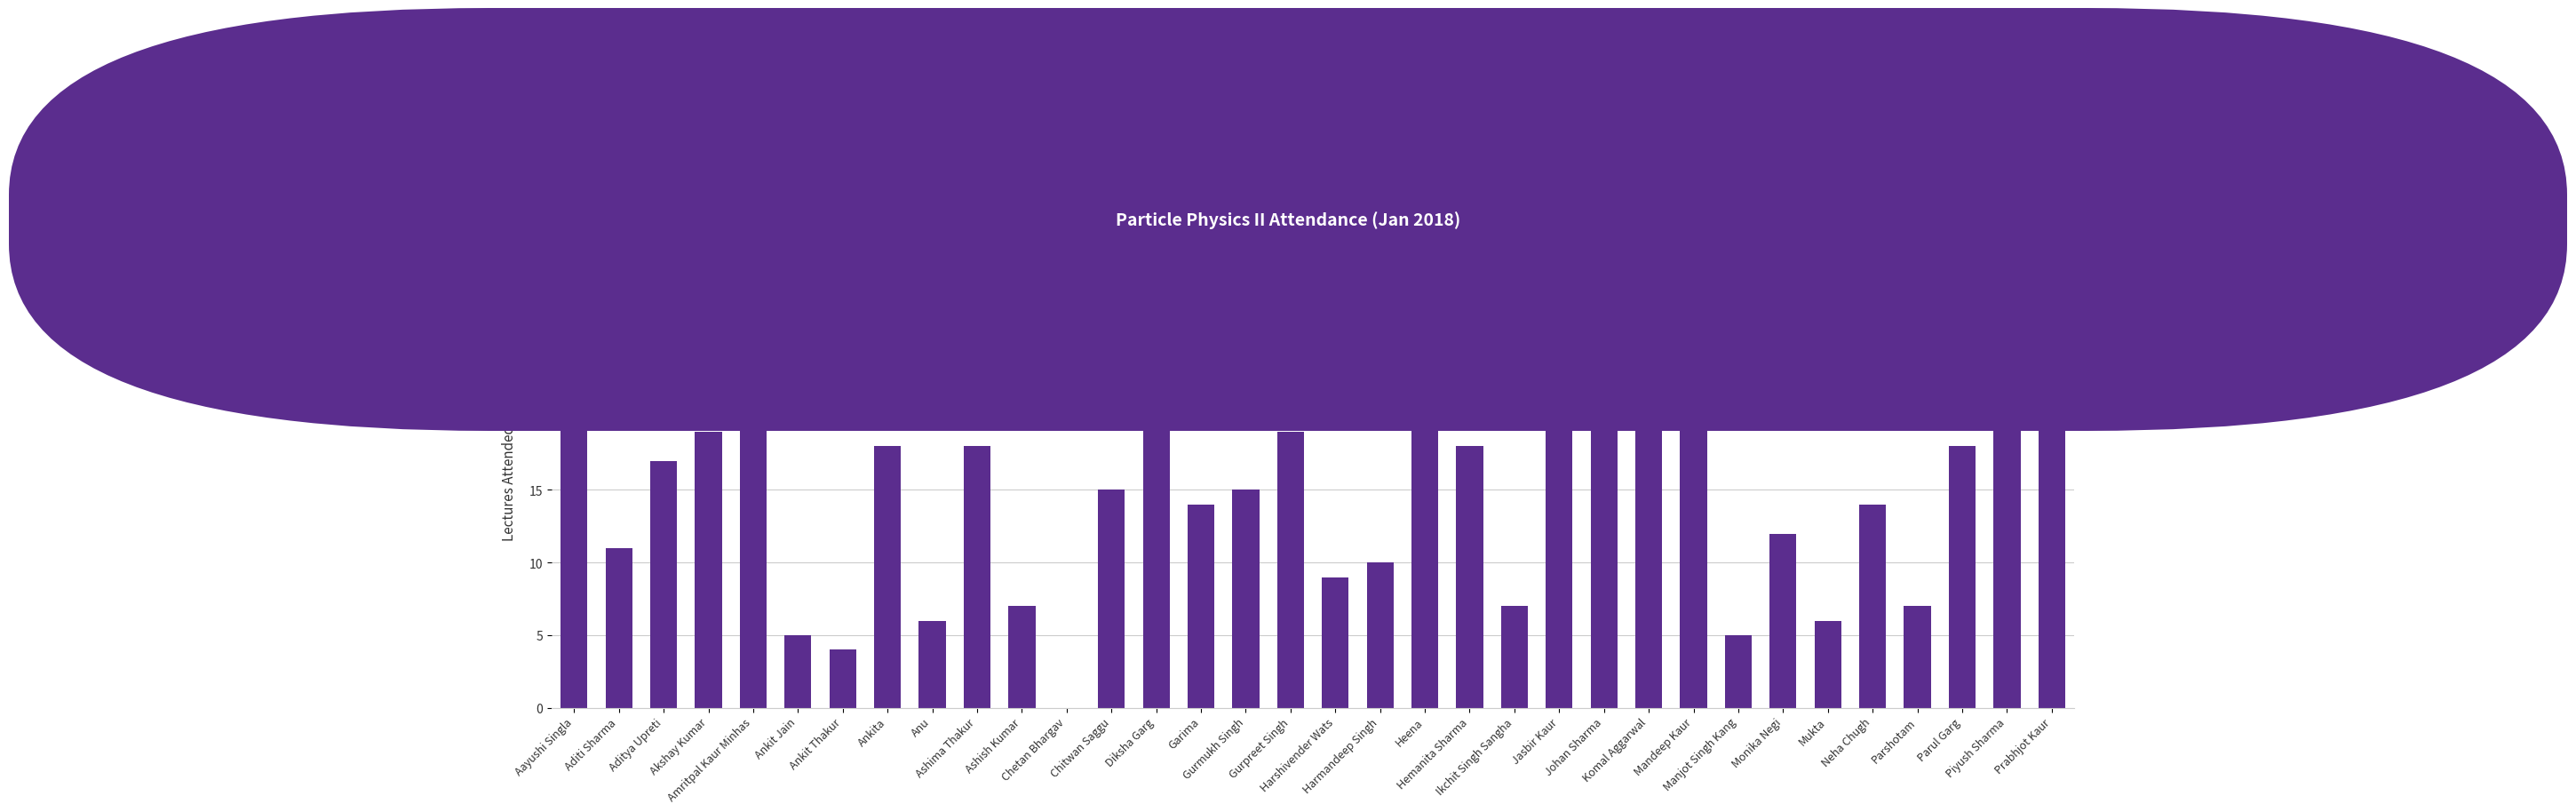

What is the sum of all values?

500